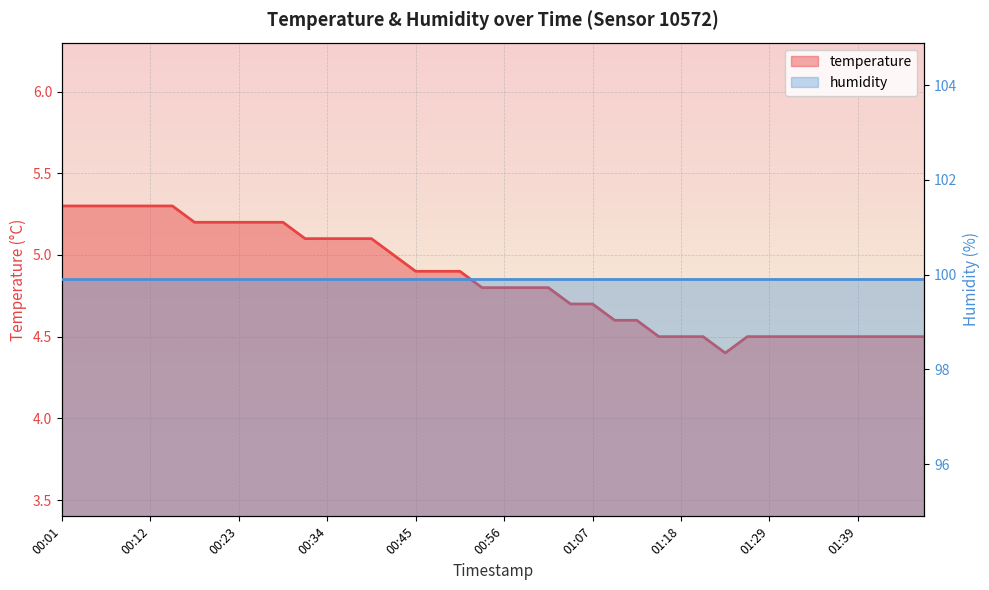

Reading left to right, transcribe all the data shown in this chart.

5.3	5.3	5.3	5.3	5.3	5.3	5.2	5.2	5.2	5.2	5.2	5.1	5.1	5.1	5.1	5.0	4.9	4.9	4.9	4.8	4.8	4.8	4.8	4.7	4.7	4.6	4.6	4.5	4.5	4.5	4.4	4.5	4.5	4.5	4.5	4.5	4.5	4.5	4.5	4.5